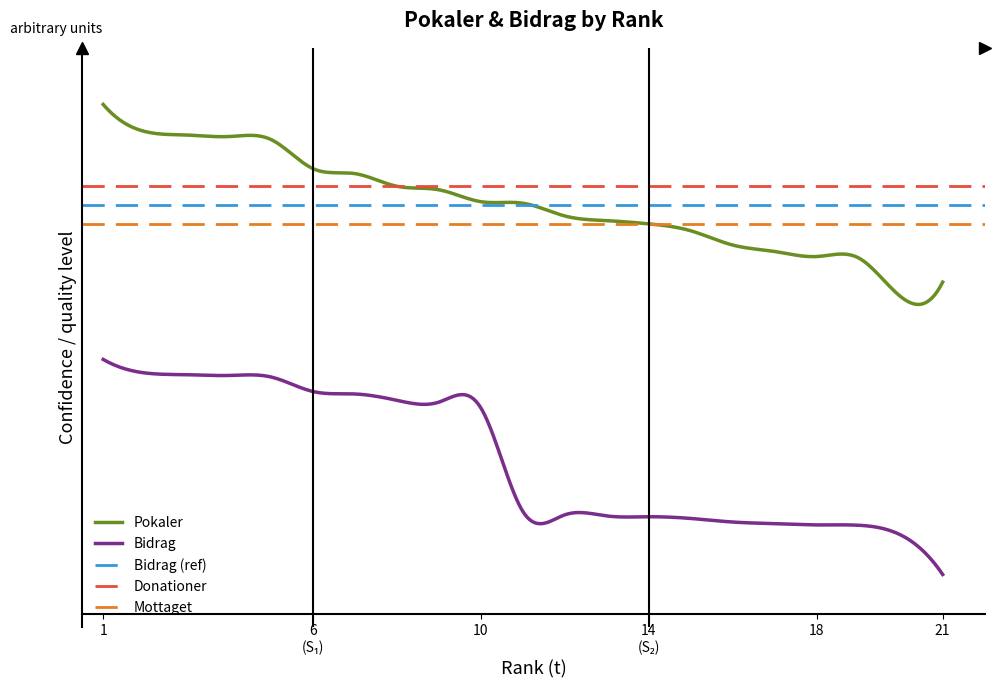

At how many categories does at least one series exceed 7640?

2